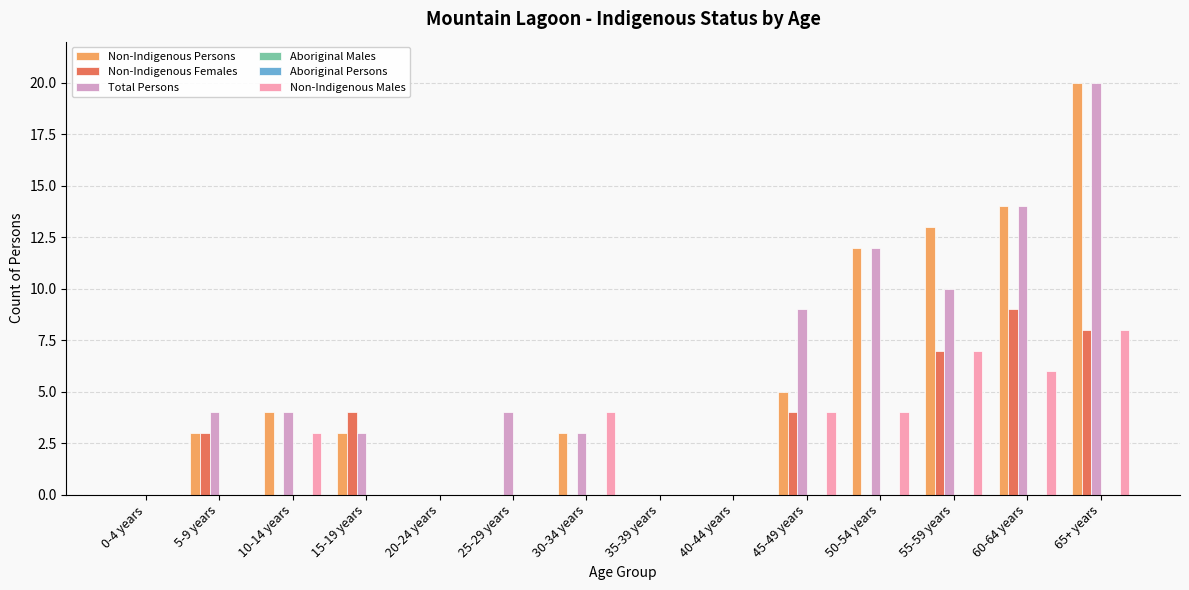

True or false: Non-Indigenous Males has a value of -3 at 0-4 years.

False